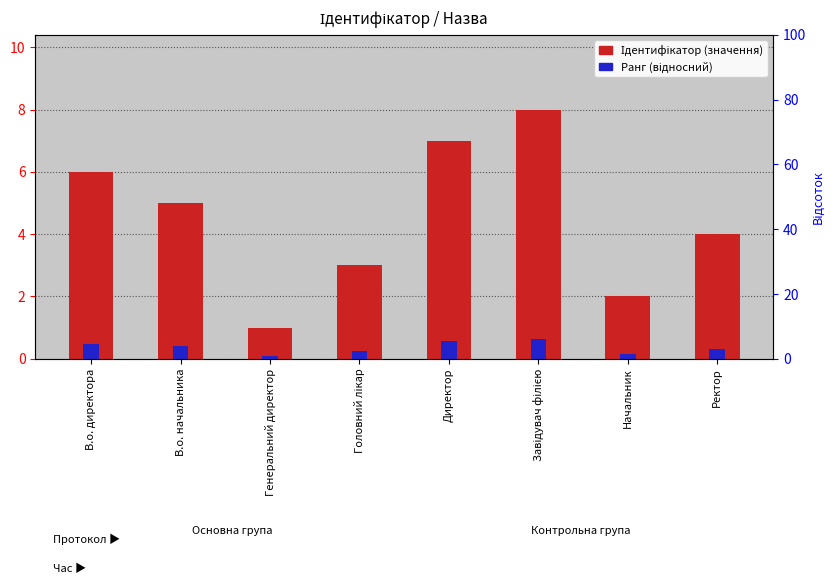

Count the Ідентифікатор (значення) values in the range 3 to 7.

5